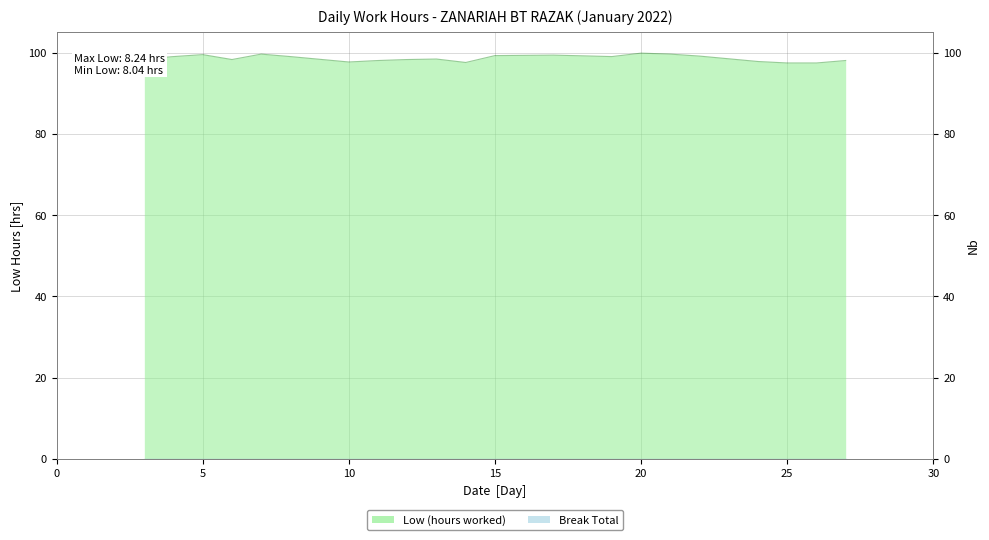

Which label corresponds to the largest value in the chart?

20